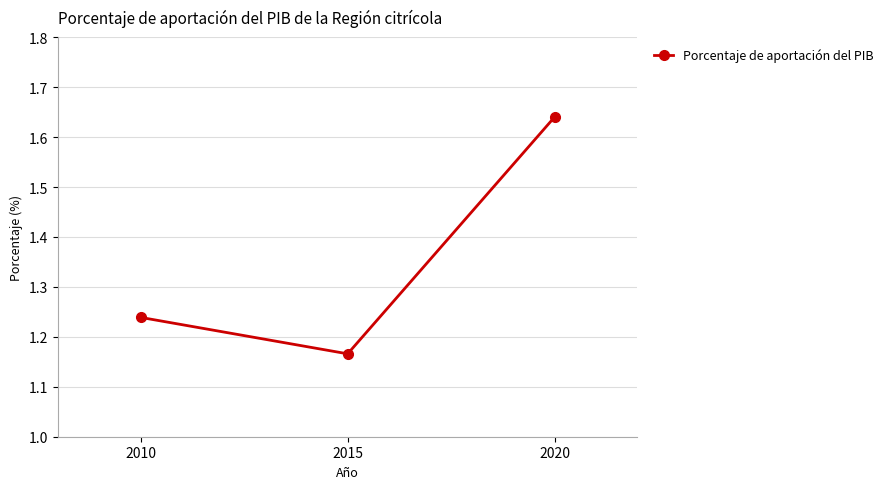

How many distinct data groups are displayed?

1